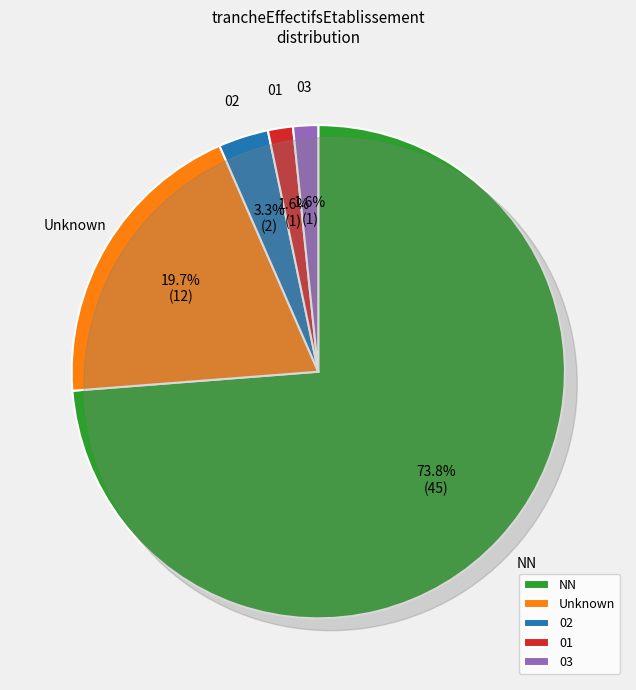

What is the change in value from  to 01?

-11